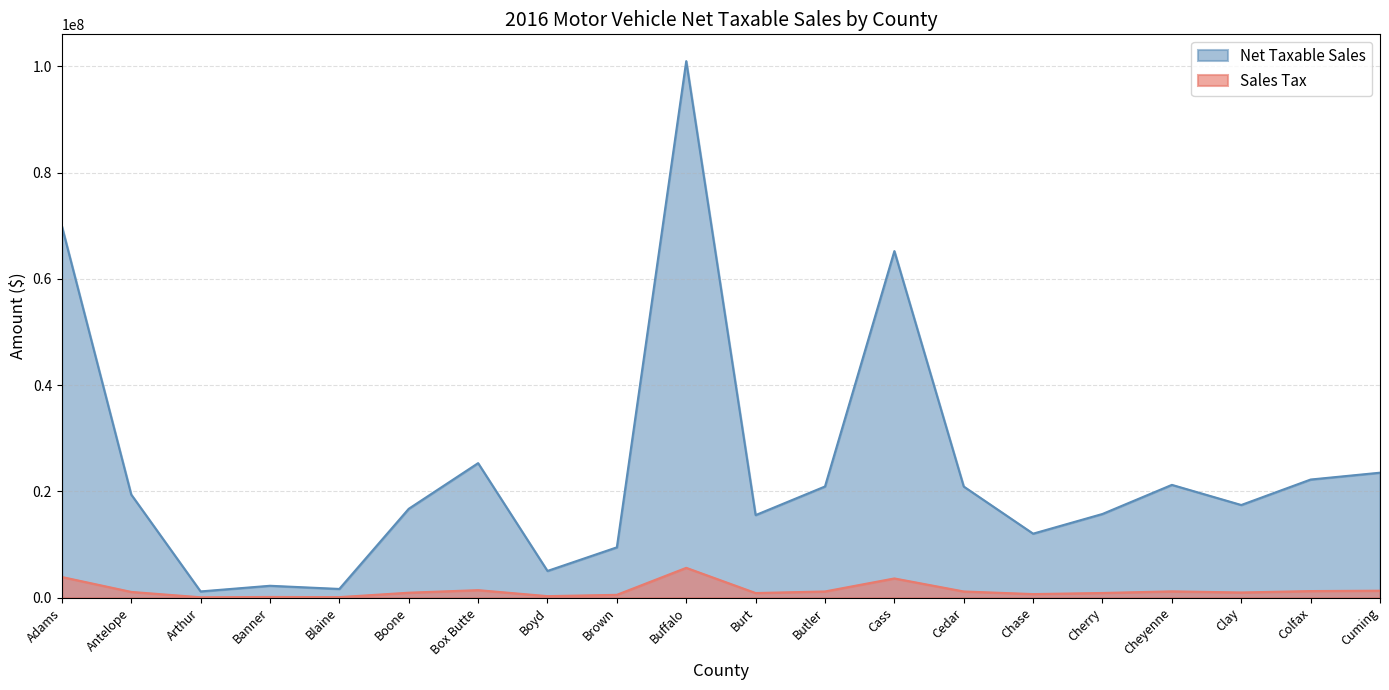

At how many categories does at least one series exceed 39950914?

3